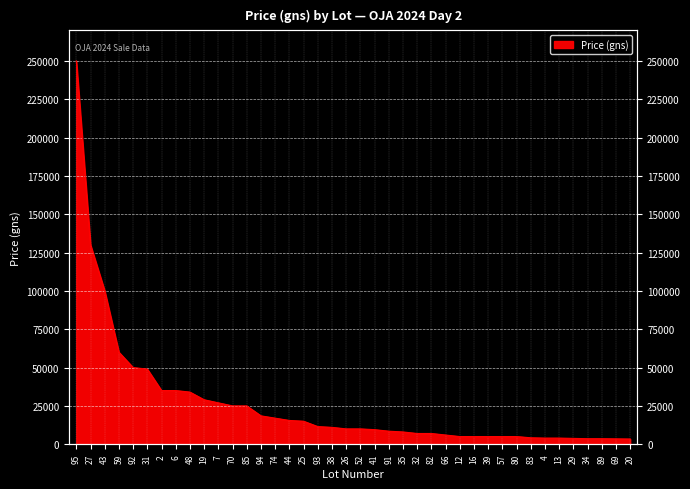

Reading left to right, extract all data points from this chart.

95=250000	27=130000	43=100000	59=60000	92=50000	31=49000	2=35000	6=35000	48=34000	19=29000	7=27000	70=25000	85=25000	94=18500	74=17000	44=15500	25=15000	93=11500	38=11000	26=10000	52=10000	41=9500	91=8500	35=8000	32=7000	82=7000	66=6000	12=5000	16=5000	39=5000	57=5000	80=5000	83=4200	4=4000	13=4000	29=3800	34=3600	89=3600	69=3500	20=3400